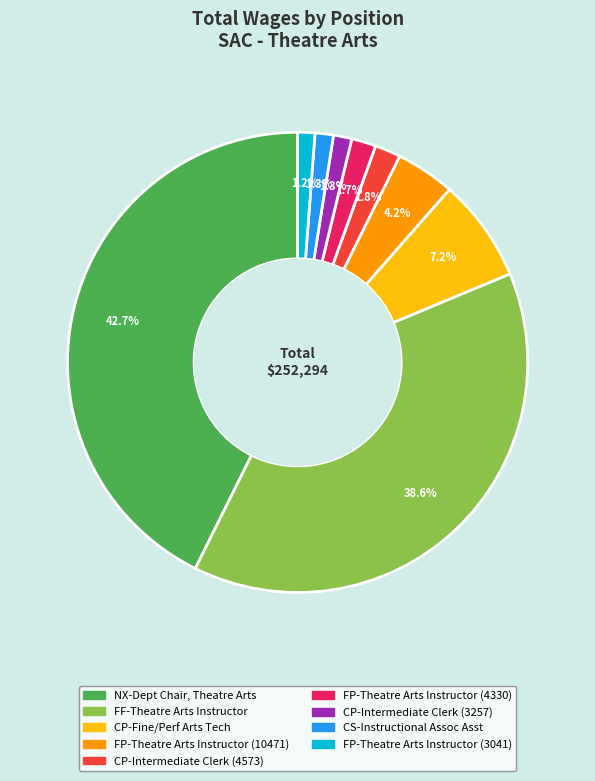

True or false: FP-Theatre Arts Instructor (3041) accounts for 11% of the total.

False